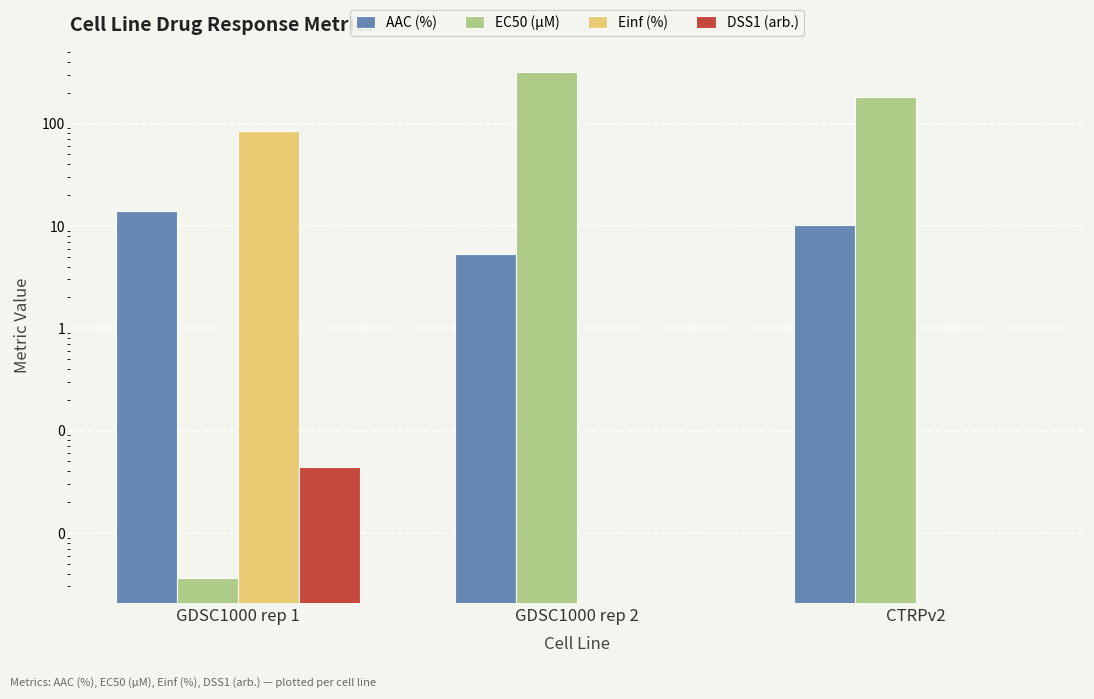

What is the label of the 1st bar from the left?

GDSC1000 rep 1